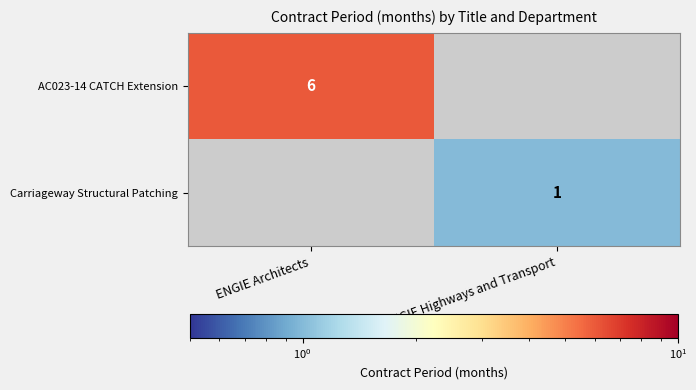

True or false: AC023-14 CATCH Extension has a value of 6 at ENGIE Architects.

True